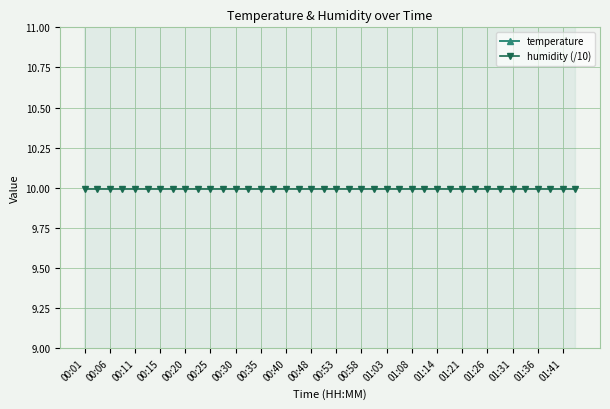

At which category does the chart reach its minimum across all series?

00:01